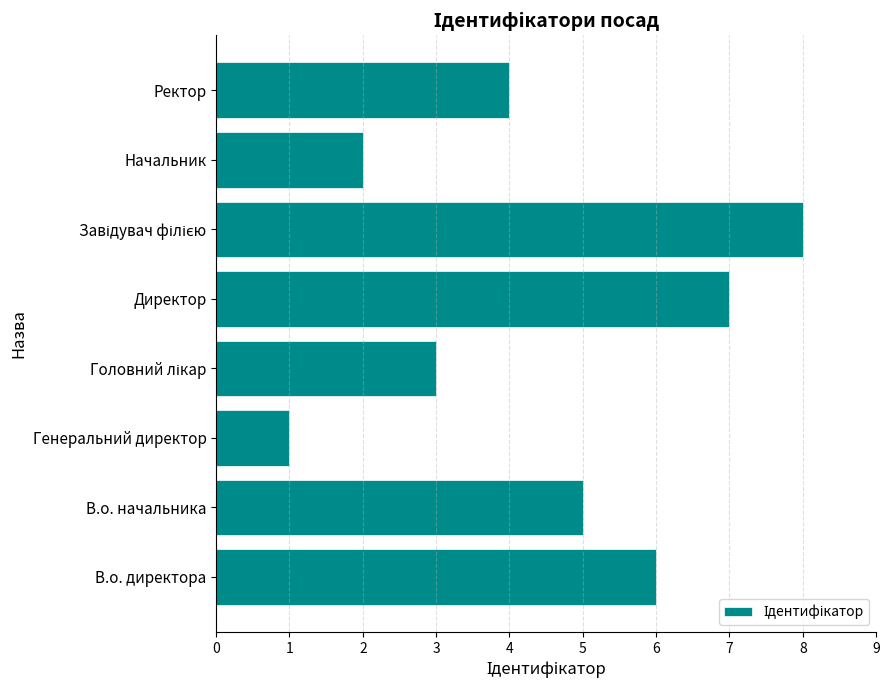

The value at Начальник is 1. True or false?

False